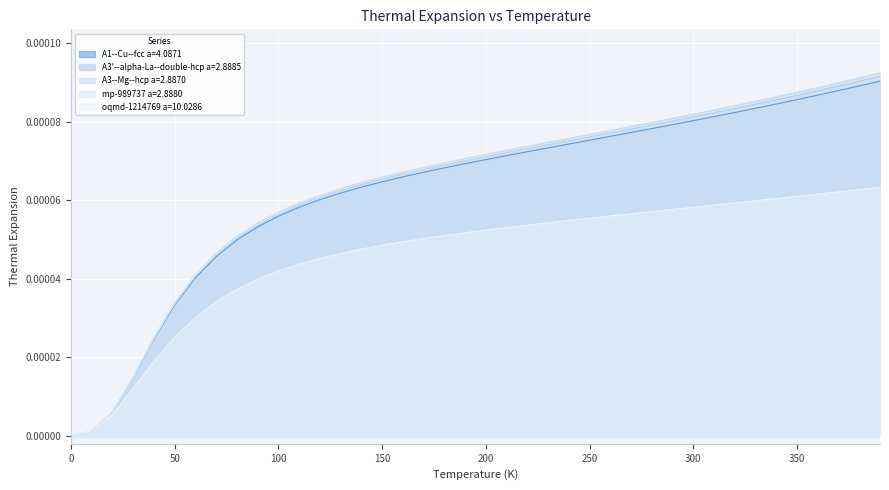

Which series has the largest range (max minus min)?

A3--Mg--hcp a=2.8870